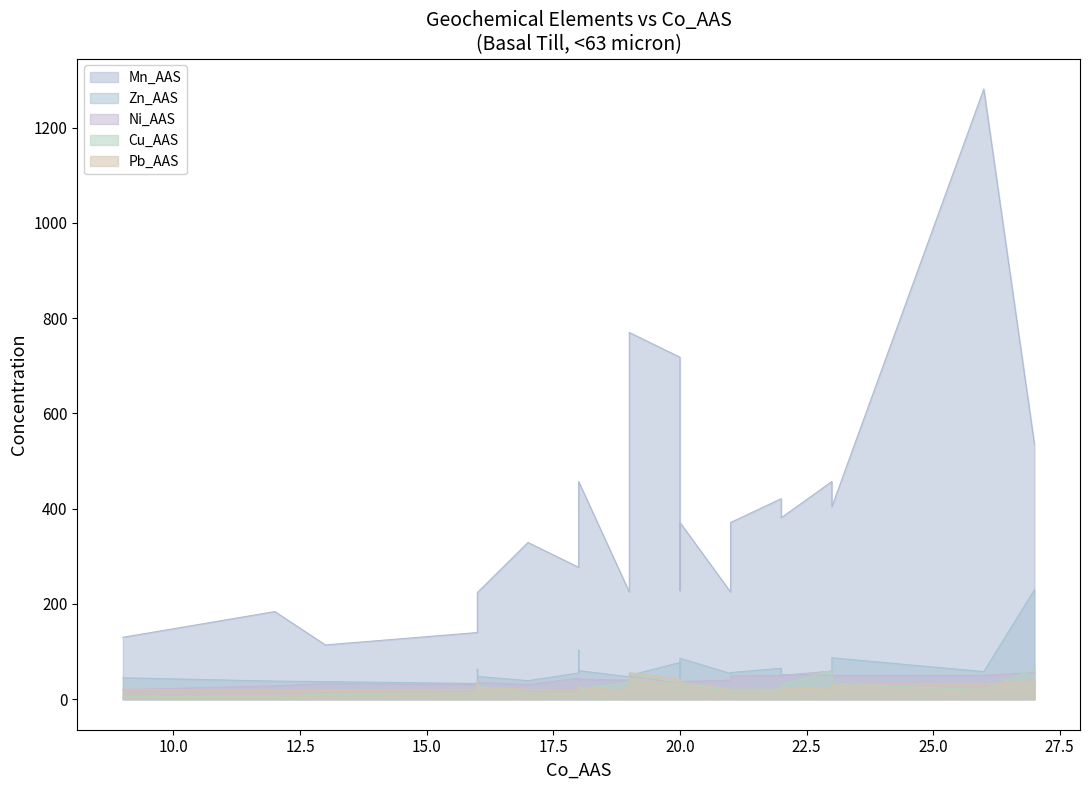

What is the value of the Pb_AAS point at the 15th from the left?

21